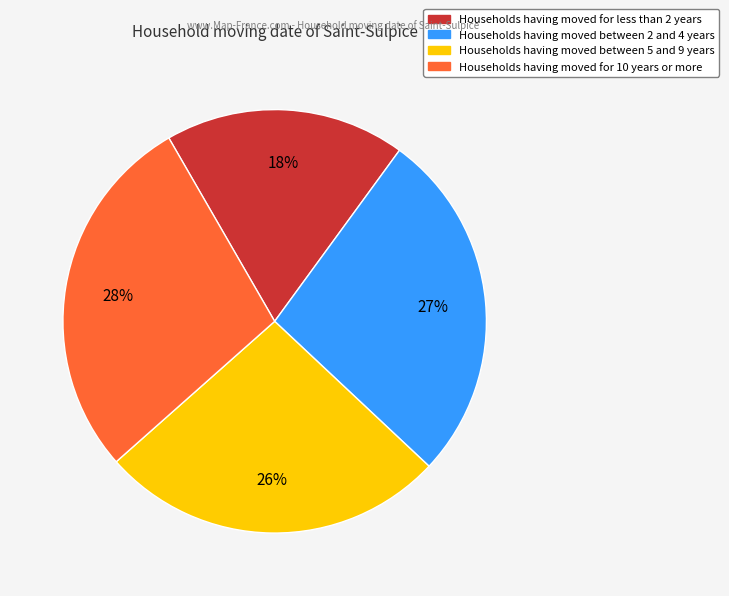

Is there any slice that represents more than half of the pie?

No